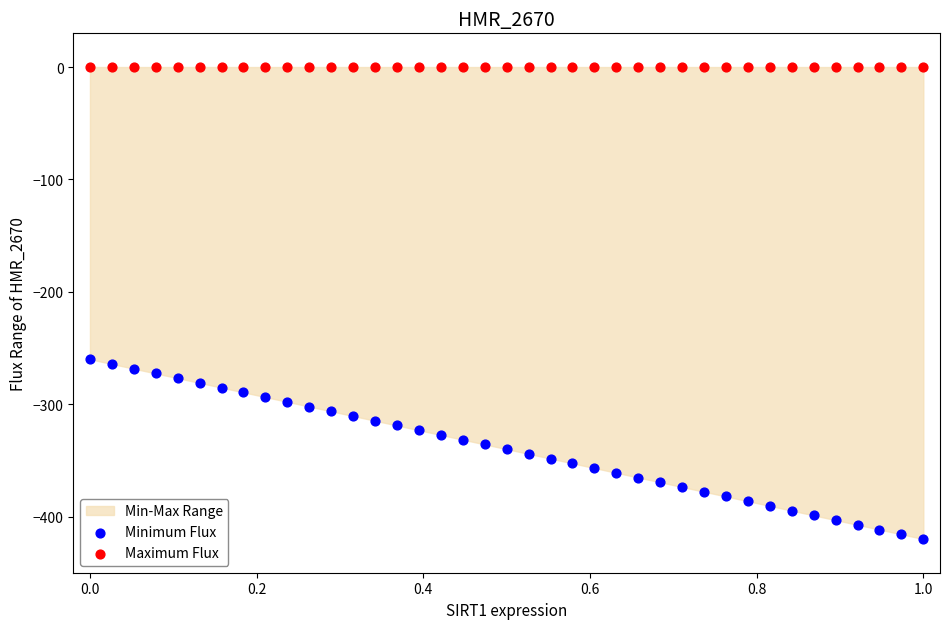

Which series reaches the maximum Y coordinate?

Maximum Flux